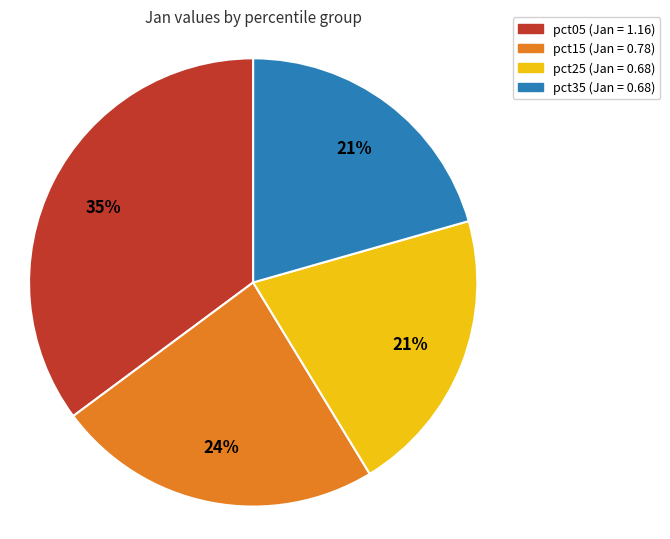

To the nearest percent, what is the average slice percentage?

25%